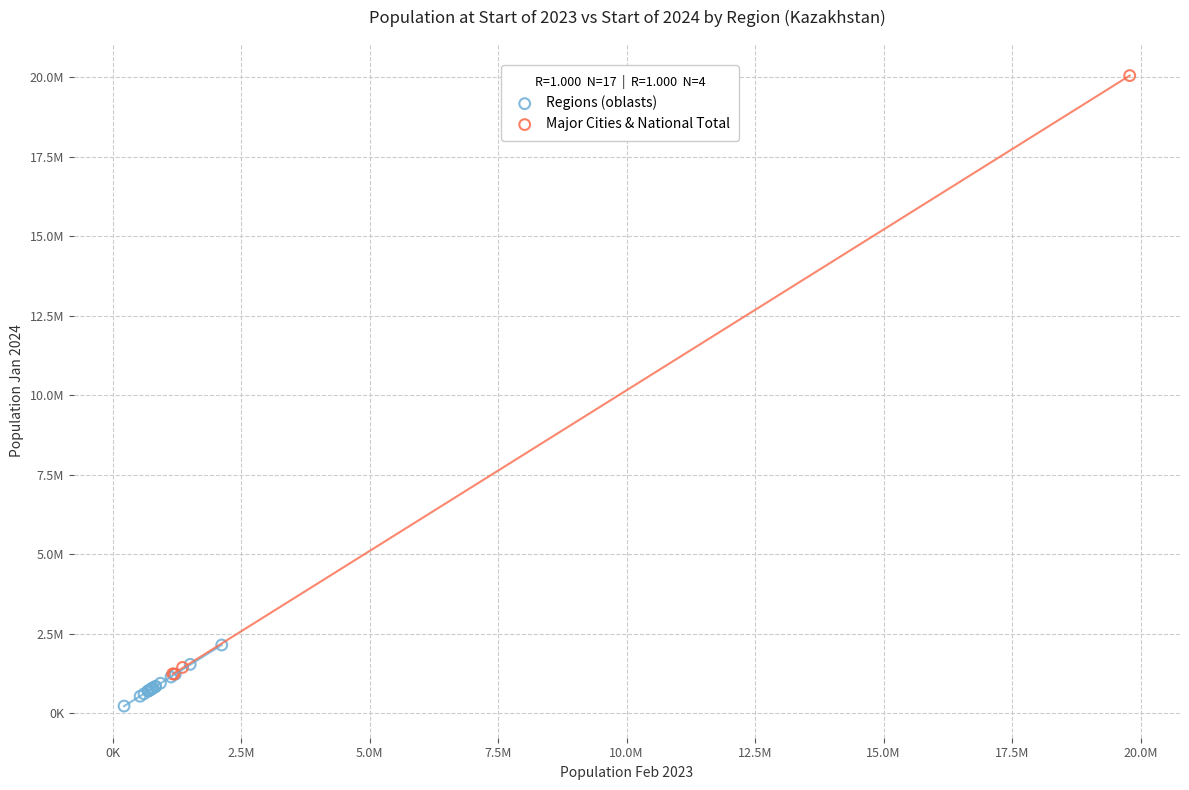

Which series has the largest Y range (max minus min)?

Major Cities & National Total